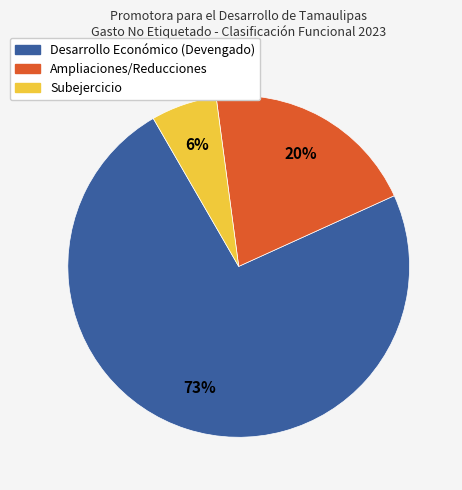

To the nearest percent, what portion does Ampliaciones/Reducciones represent?

20%